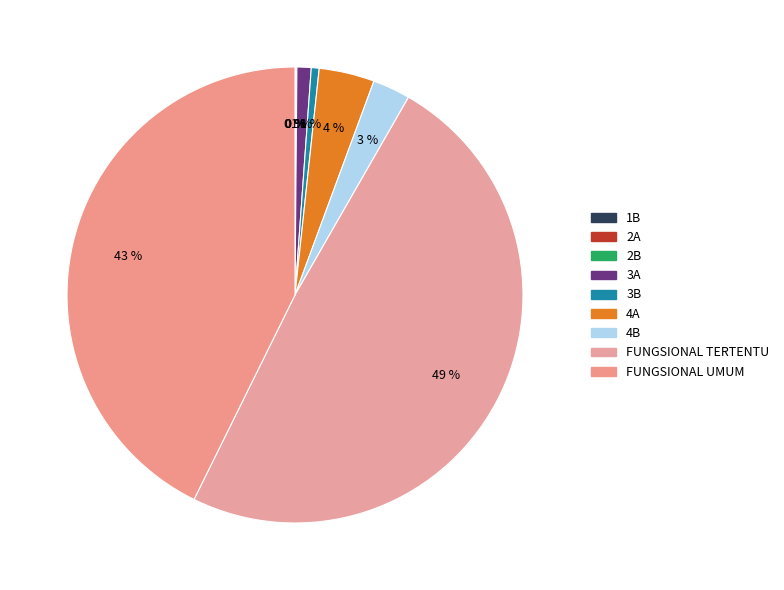

Is it true that 2A is 0% of the pie?

True